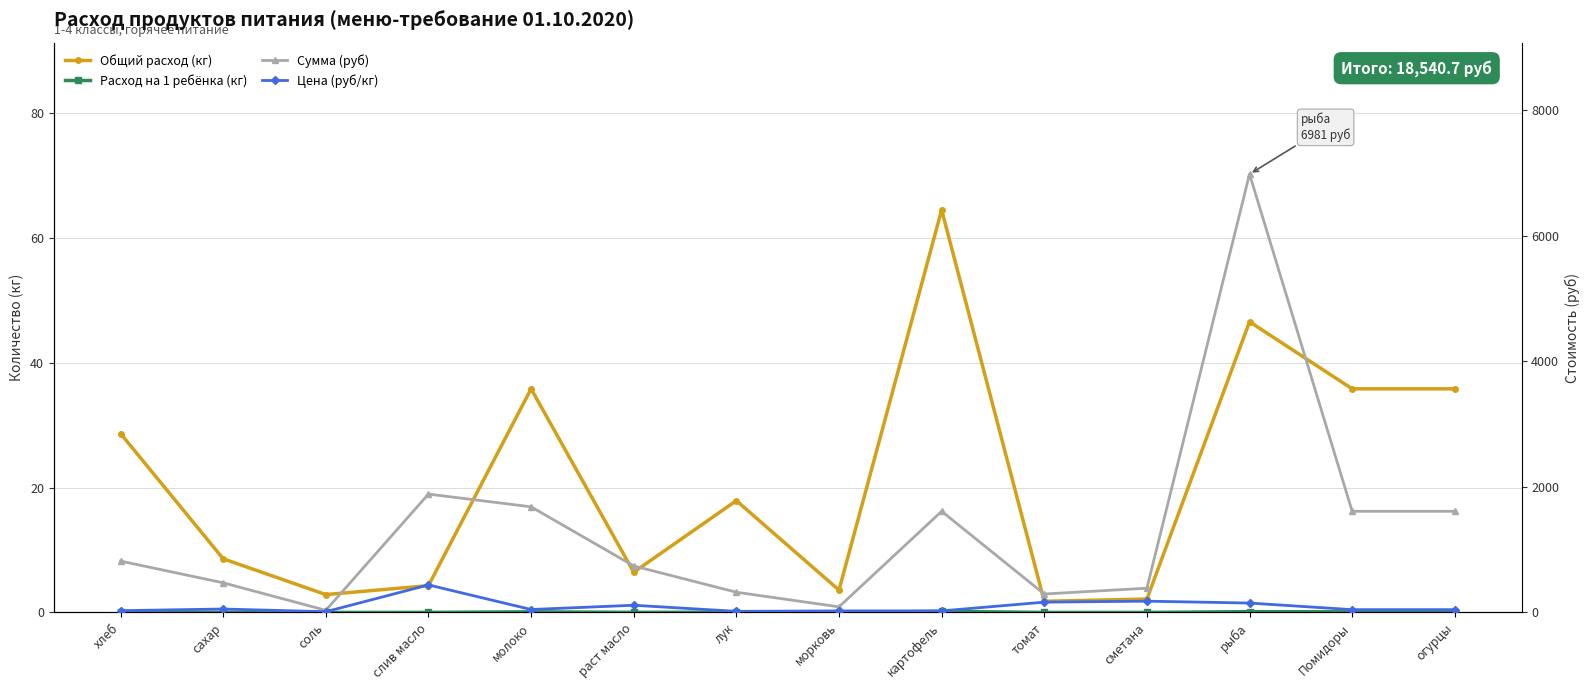

The value of Общий расход (кг) at томат is 1.2. True or false?

False